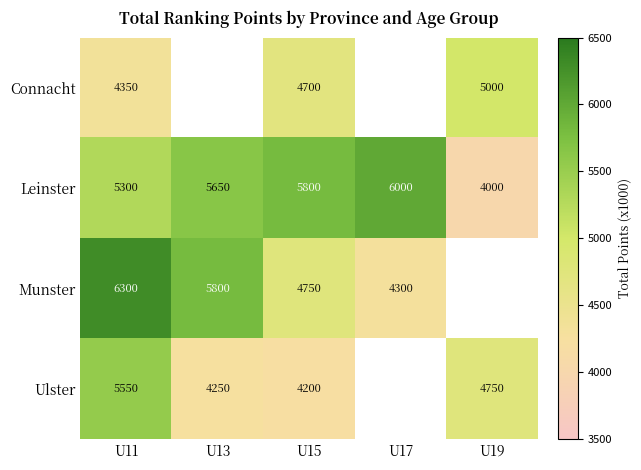

At U11, list the series in order from smallest to largest.

Connacht, Leinster, Ulster, Munster